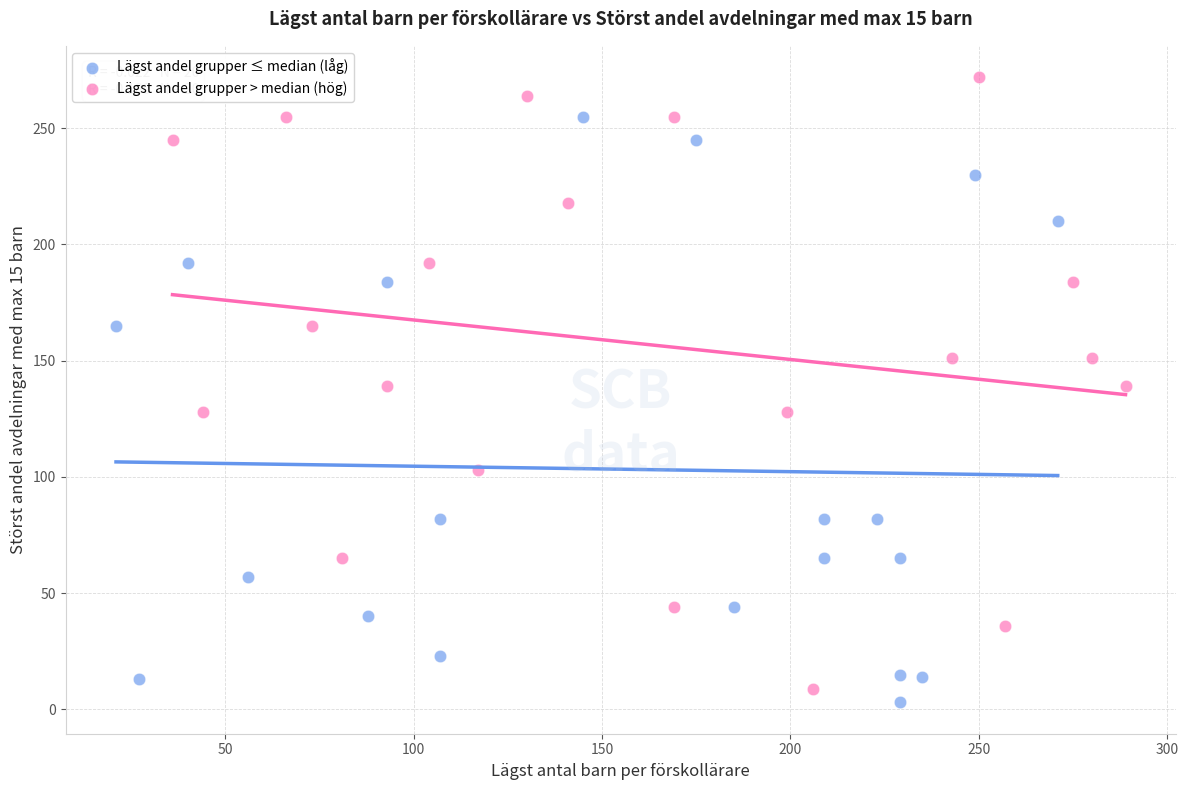

Which series contains the highest Y value?

Lägst andel grupper > median (hög)